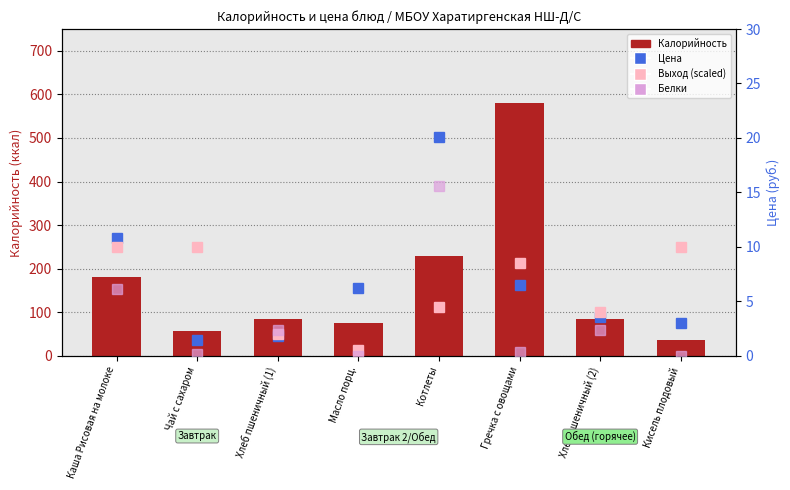

Is it true that Белки equals 4.1 at Каша Рисовая на молоке?

False